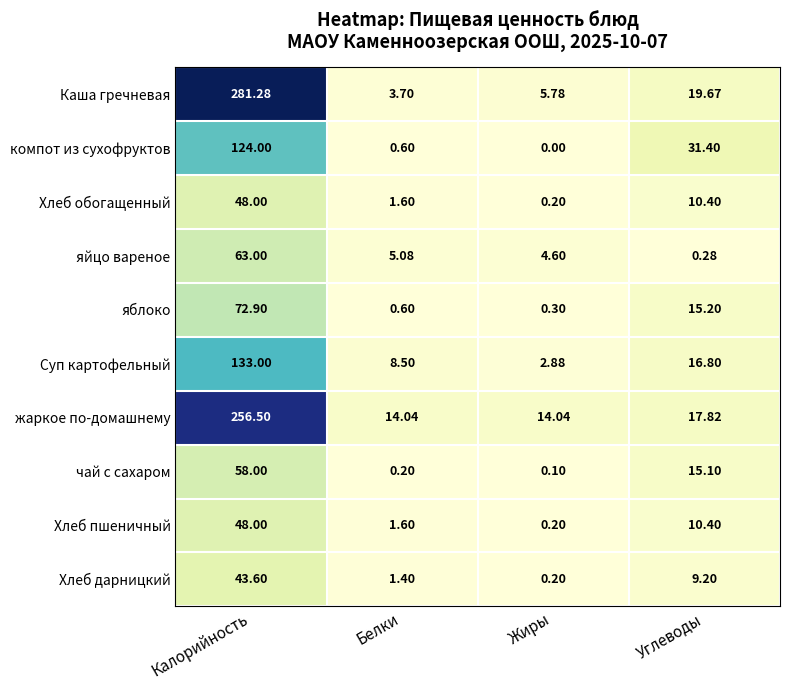

How many categories are shown in the chart?

4